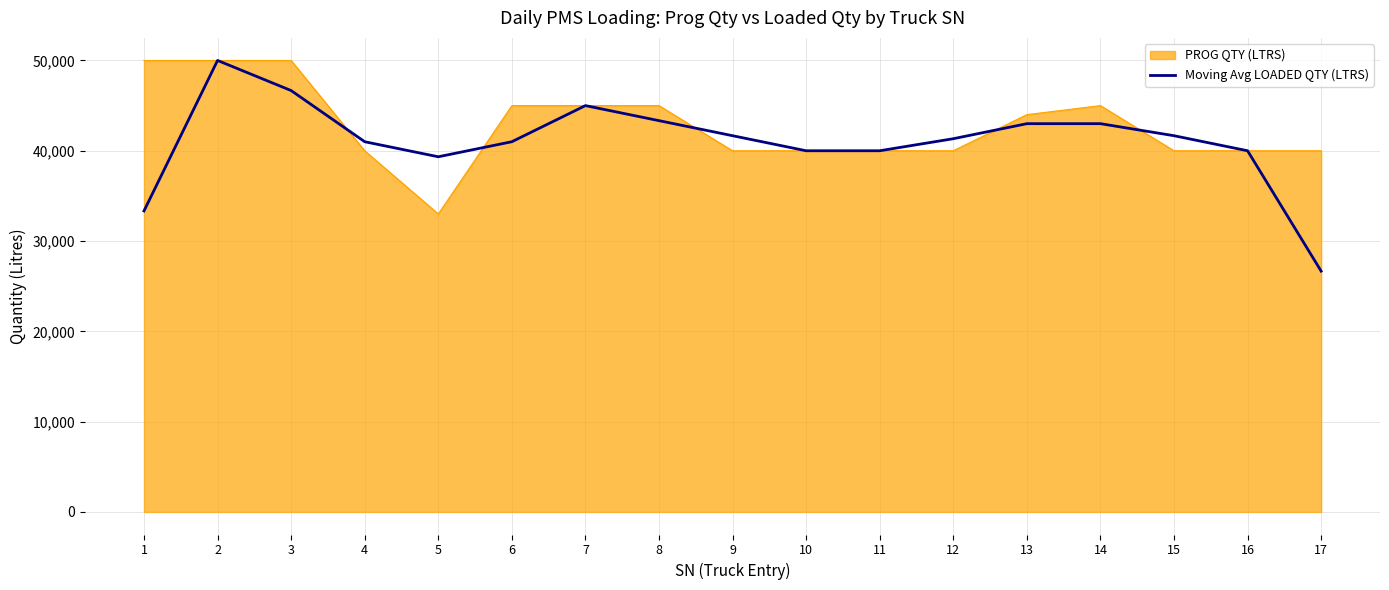

How many lines are shown in the chart?

2